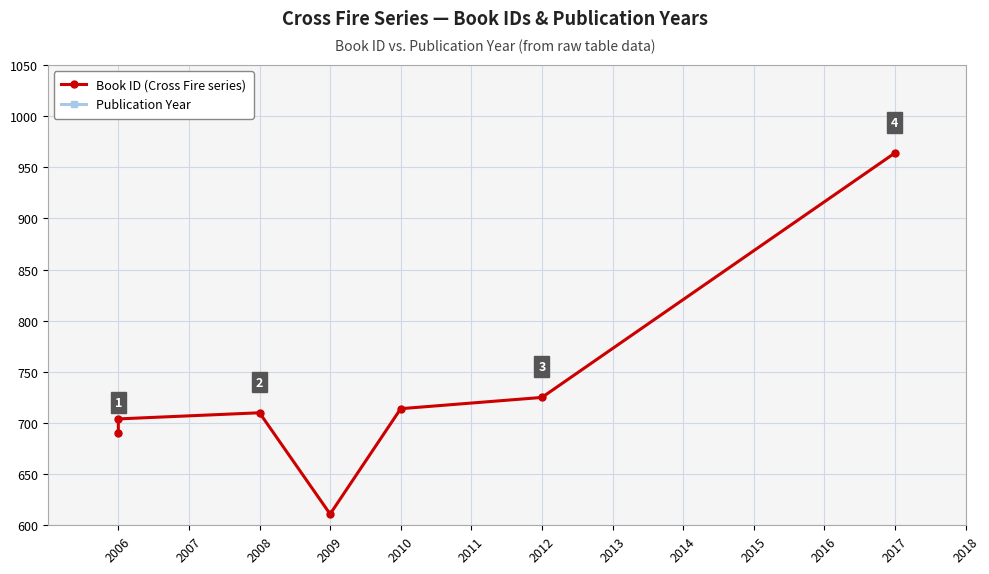

Between 2006 and 2009, which series saw the biggest shift?

Book ID (Cross Fire series)